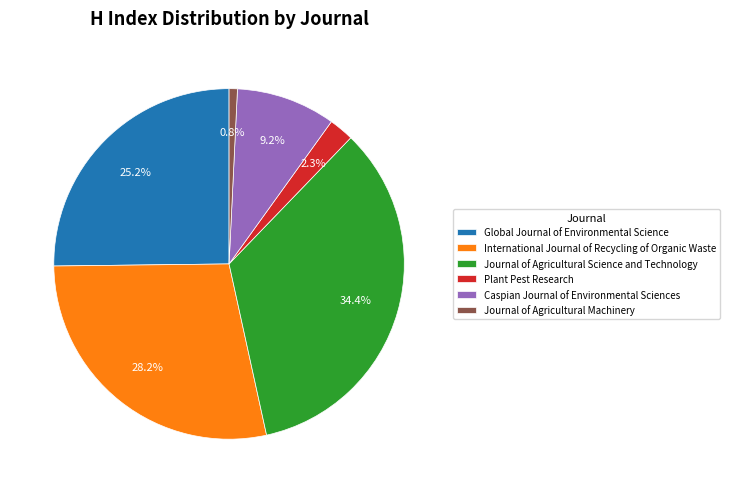

How many segments does this pie chart have?

6